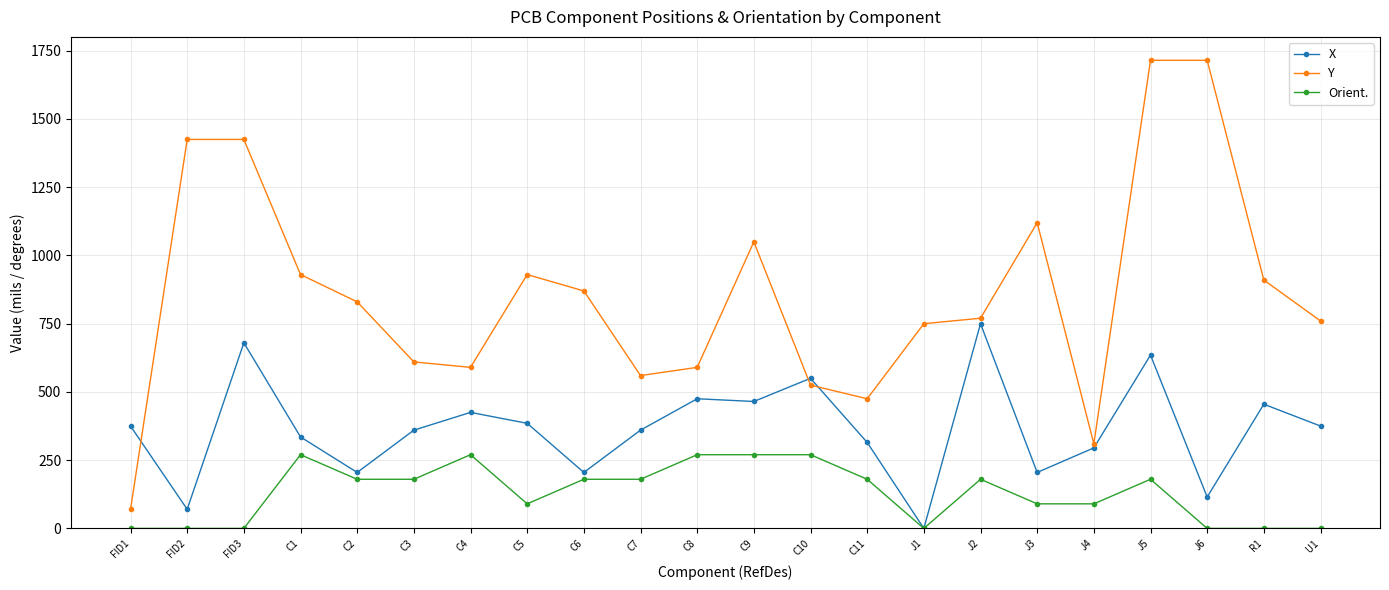

Which series changed the most between FID2 and FID3?

X